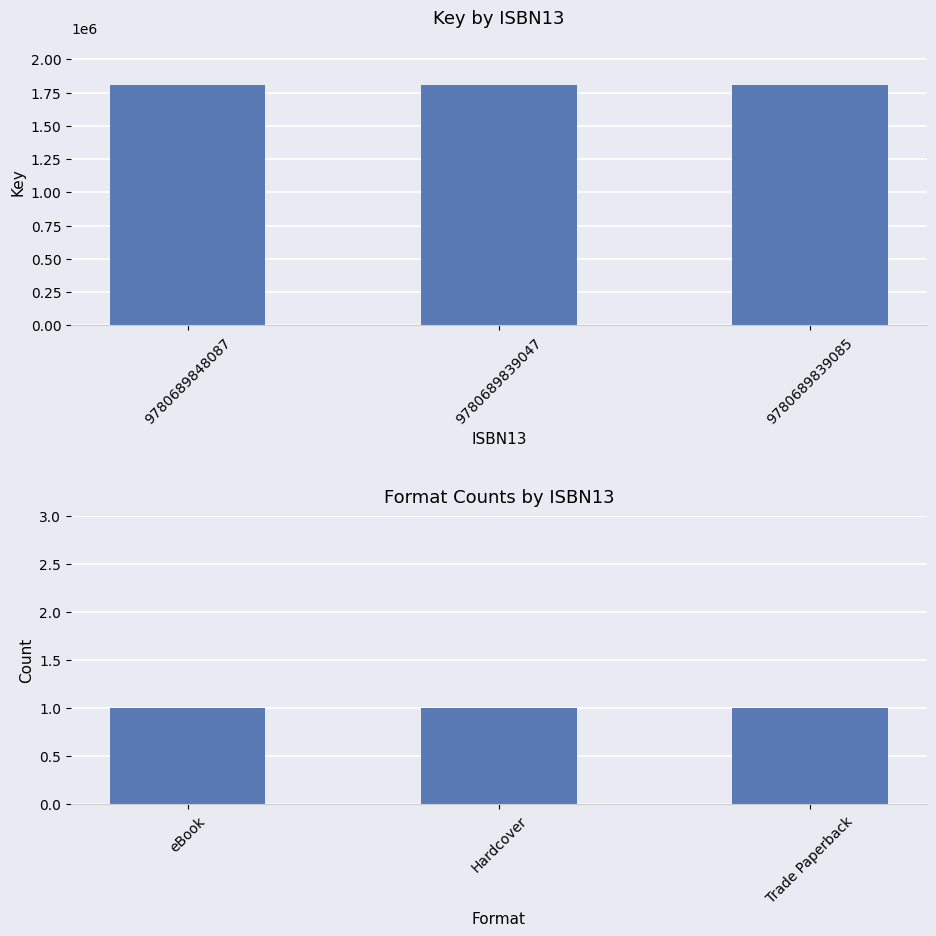

The value of Format Count at Trade Paperback is 2. True or false?

False